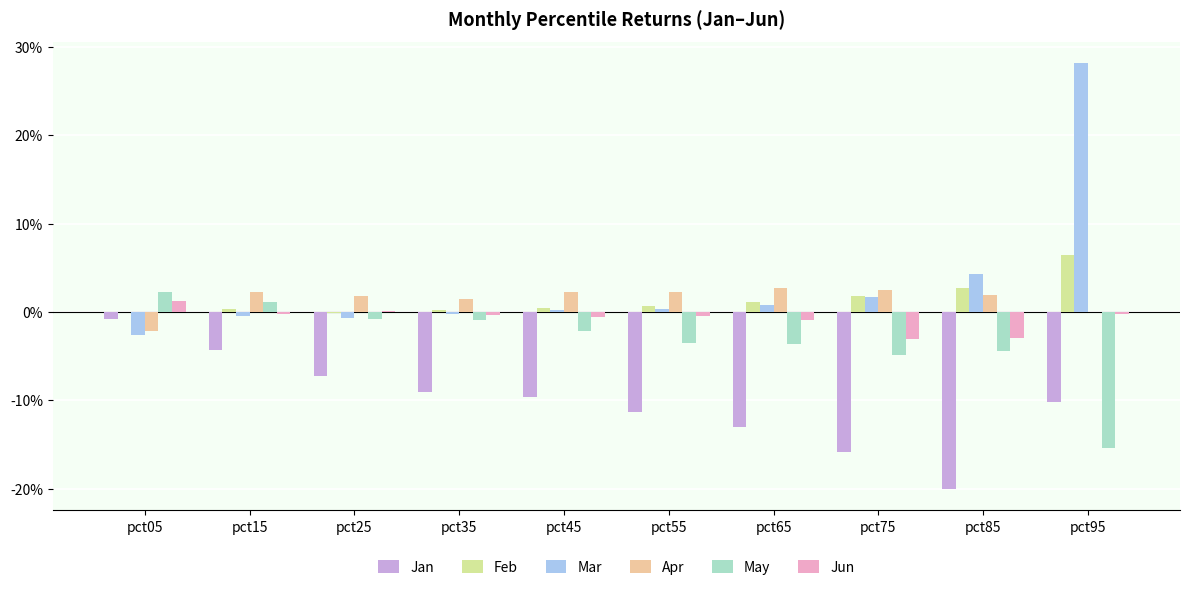

Which series changed the most between pct65 and pct95?

Mar